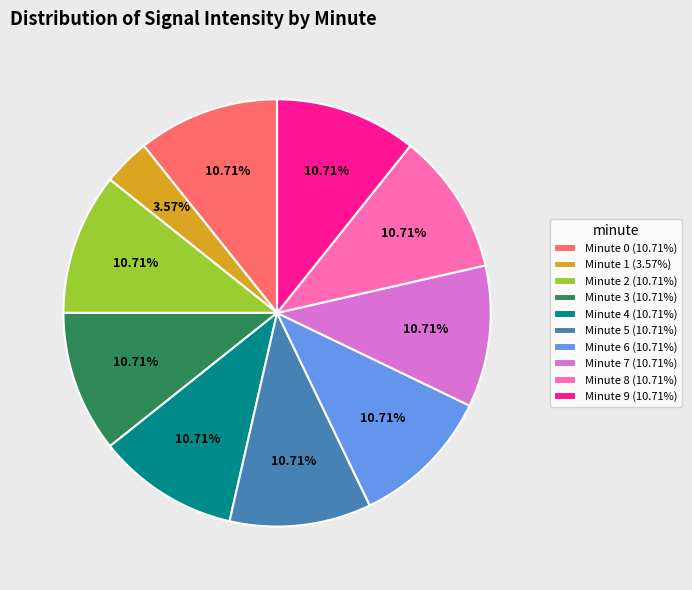

Is the sum of Minute 9 (10.71%) and Minute 7 (10.71%) greater than half?

No